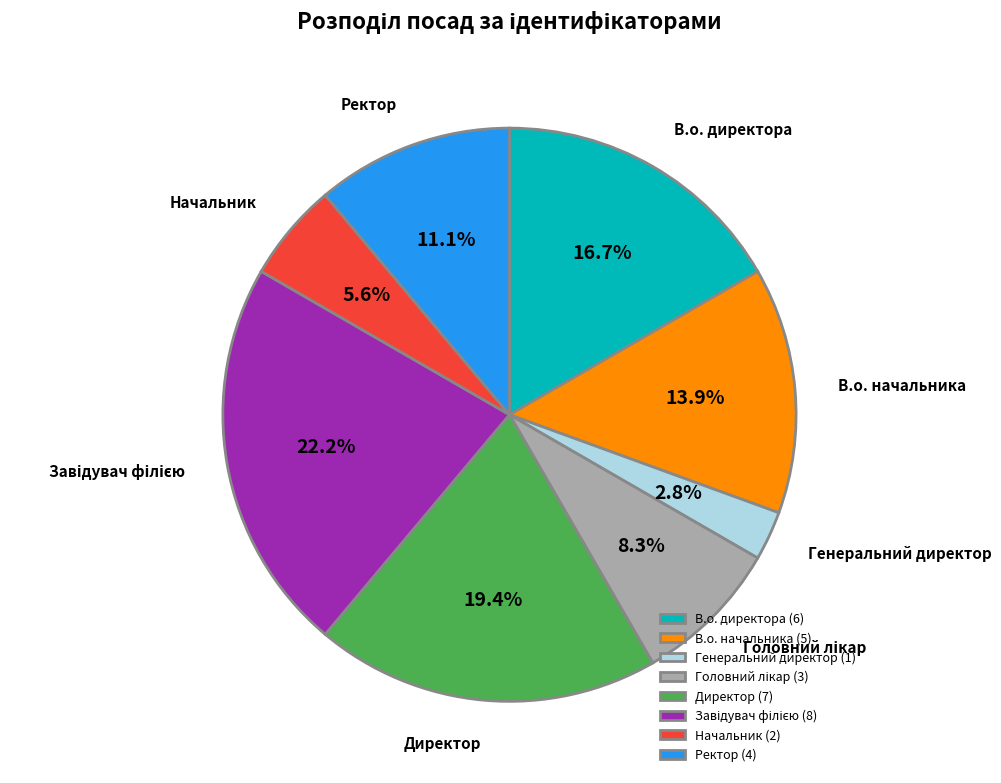

Between Директор and В.о. начальника, which is larger?

Директор